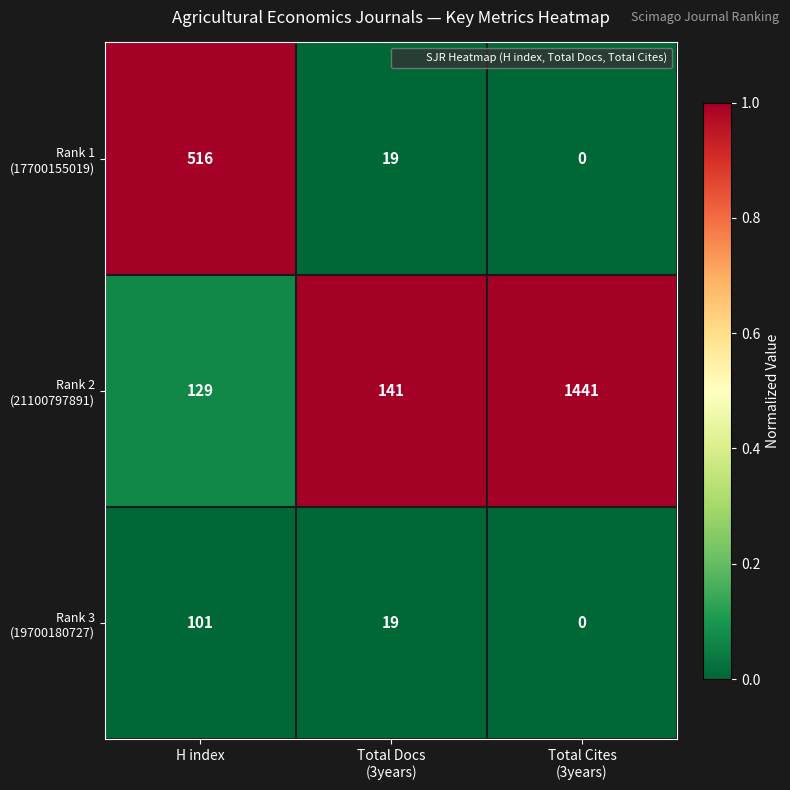

What is the total value across all series at Total Cites
(3years)?

1441